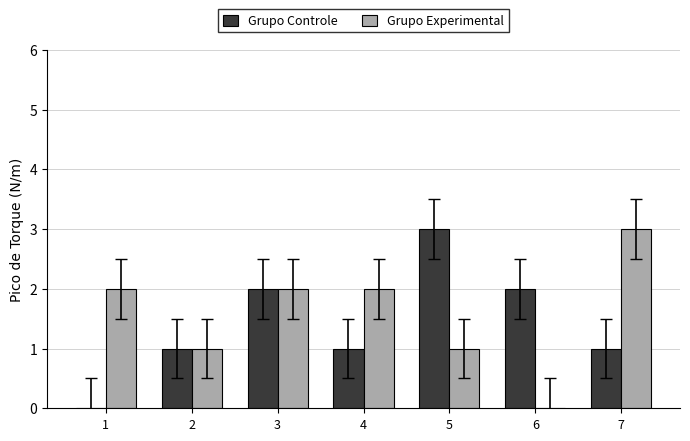

What is the sum of all Grupo Experimental values?

11